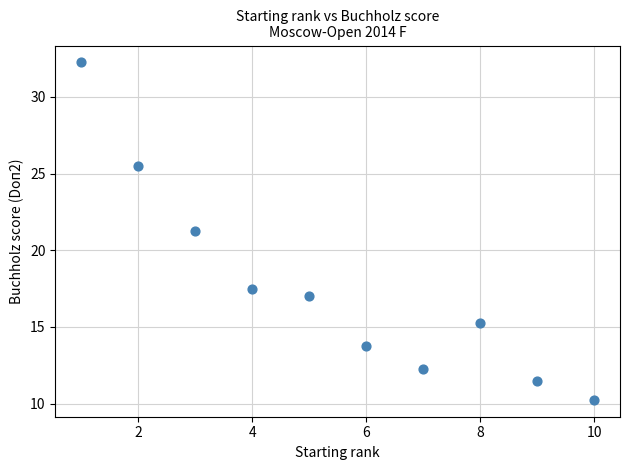

What is the range of Y values (max minus min)?

22.0